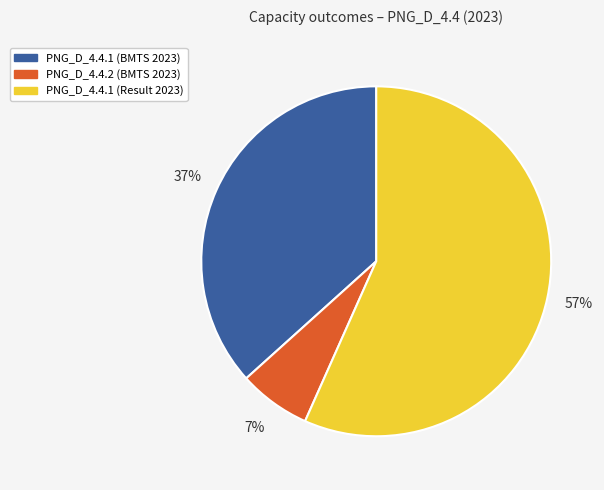

How many slices are in this pie chart?

3